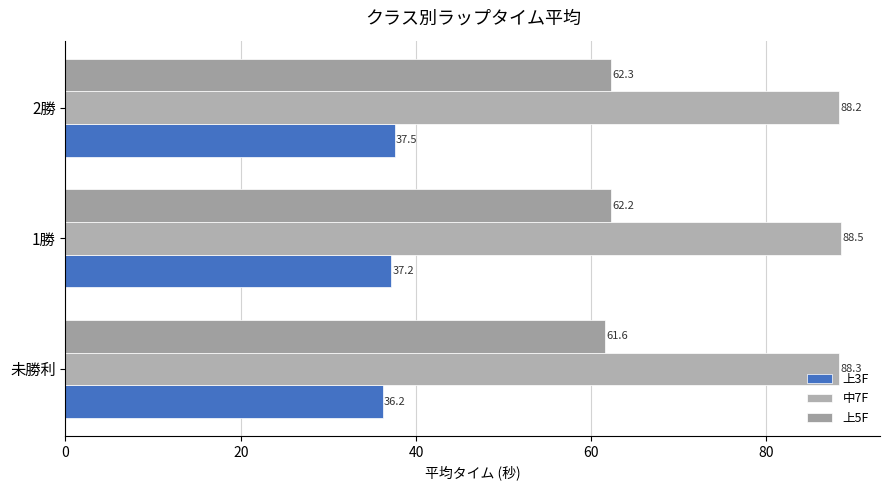

How many distinct data groups are displayed?

3